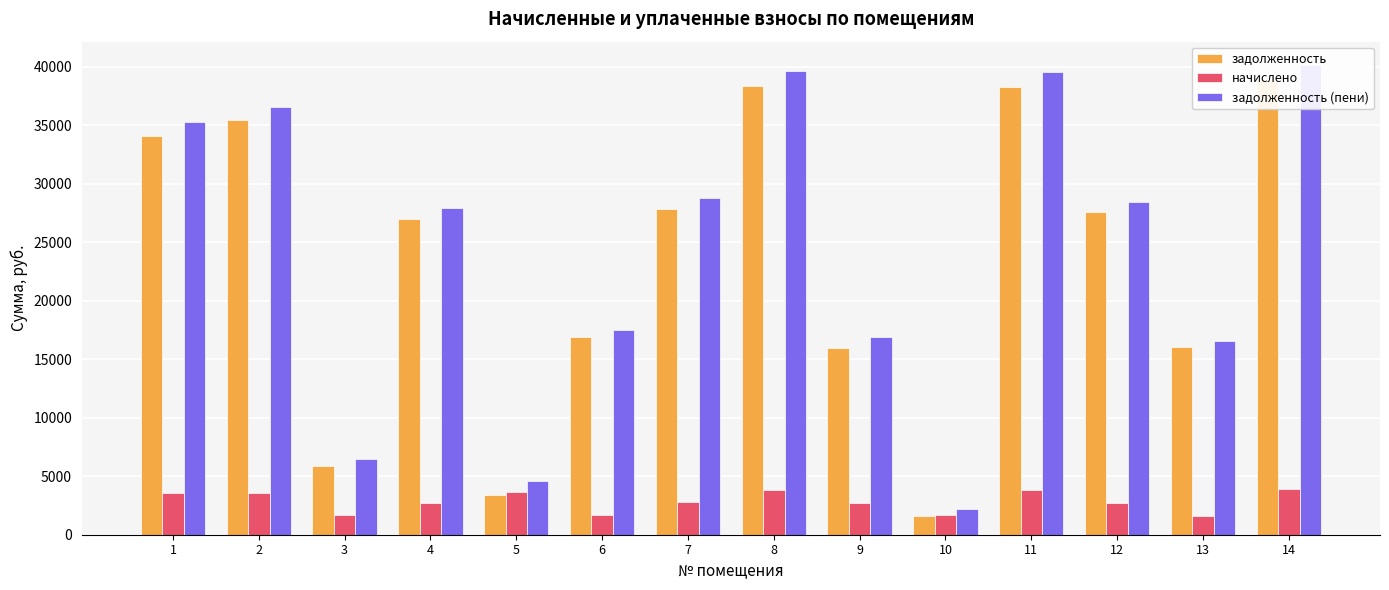

At which label is задолженность closest to 20212?

6